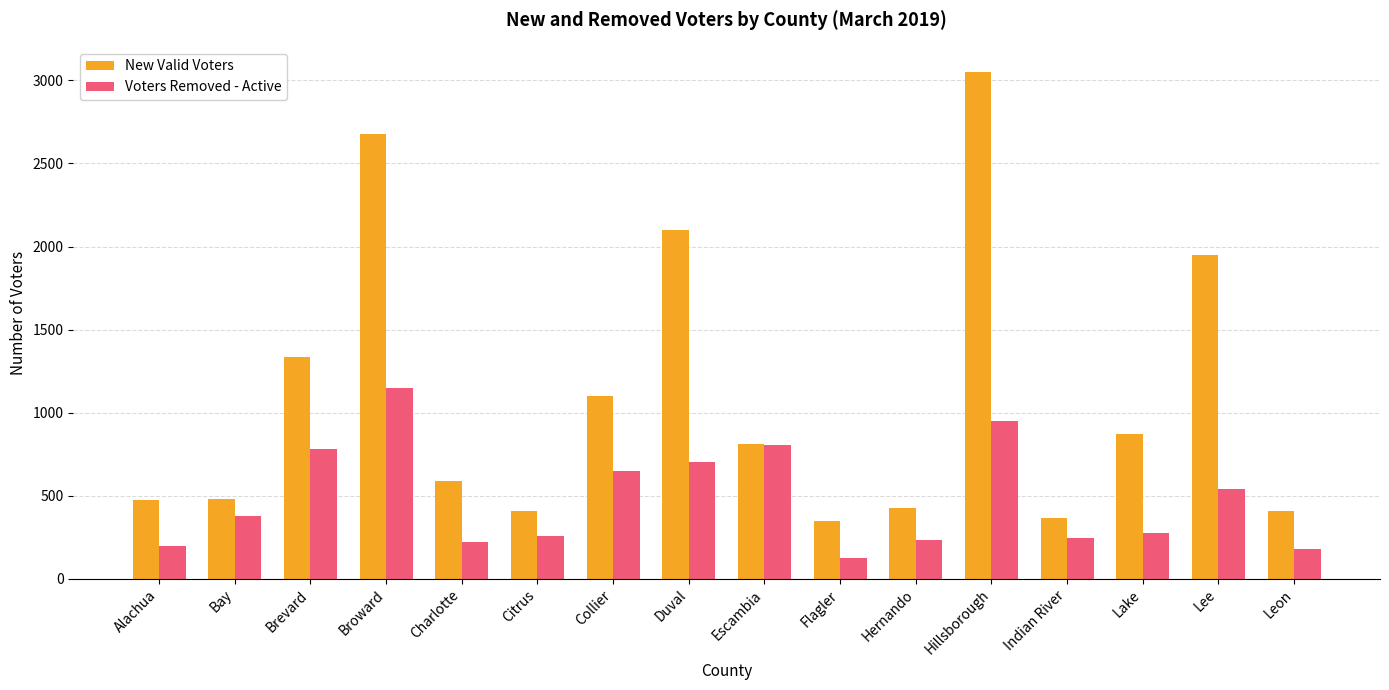

Rank the series at Flagler from lowest to highest value.

Voters Removed - Active, New Valid Voters